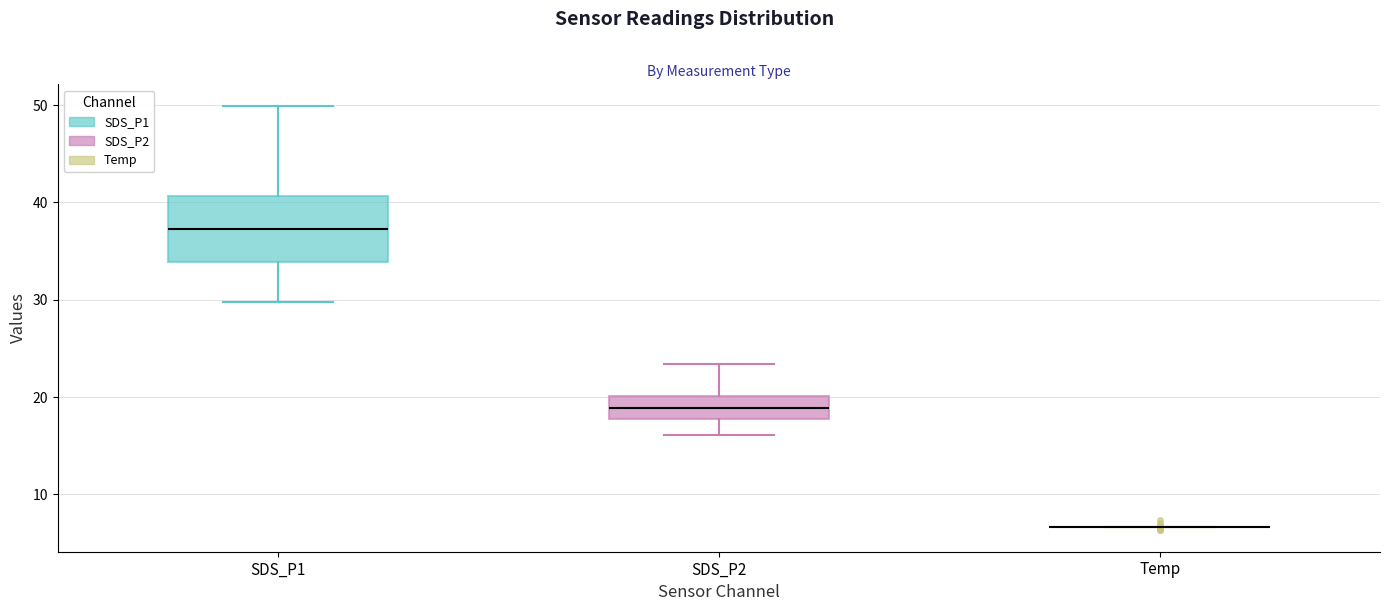

Which box is the tallest, from its lower edge to its upper edge?

SDS_P1